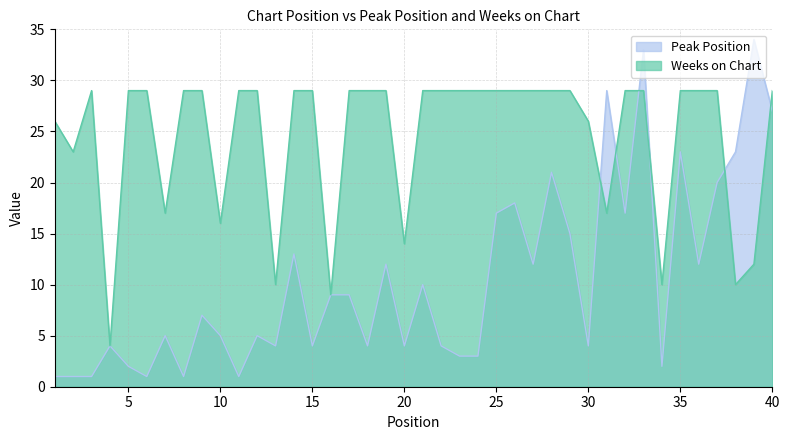

What is the sum of all Peak Position values?

420